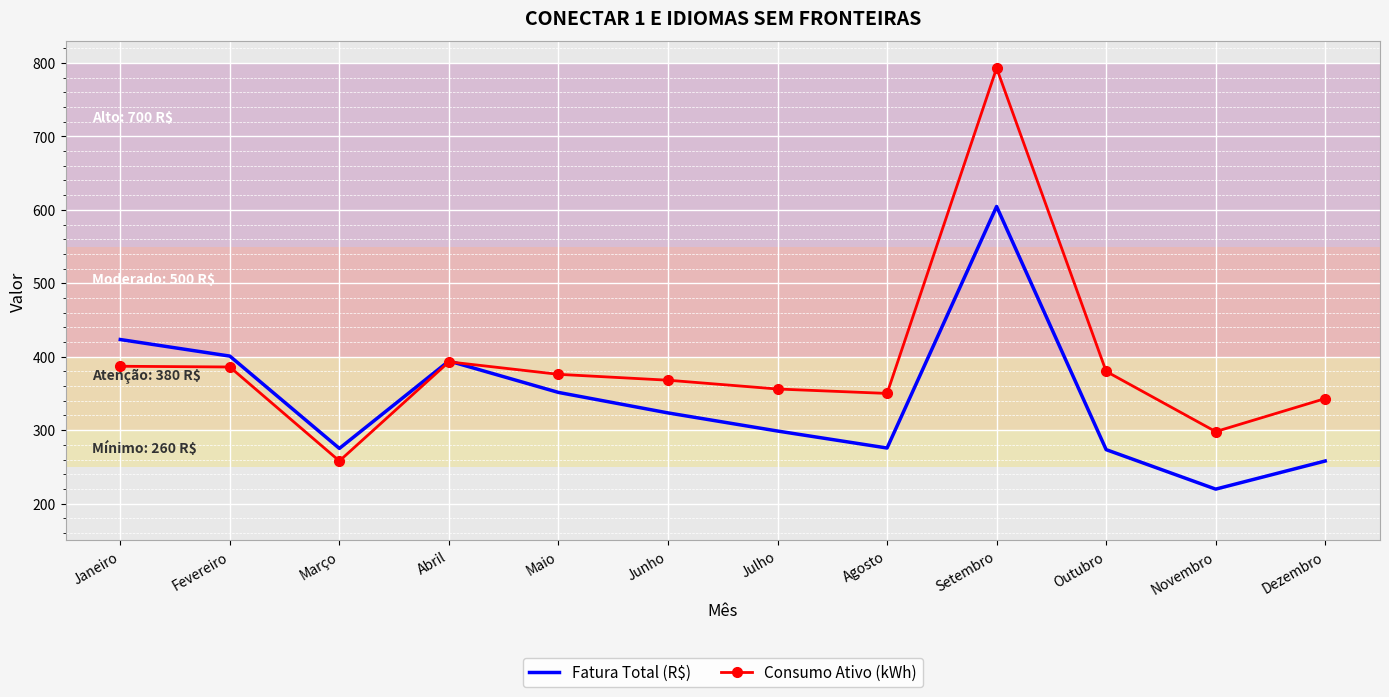

Count the number of categories in the chart.

12